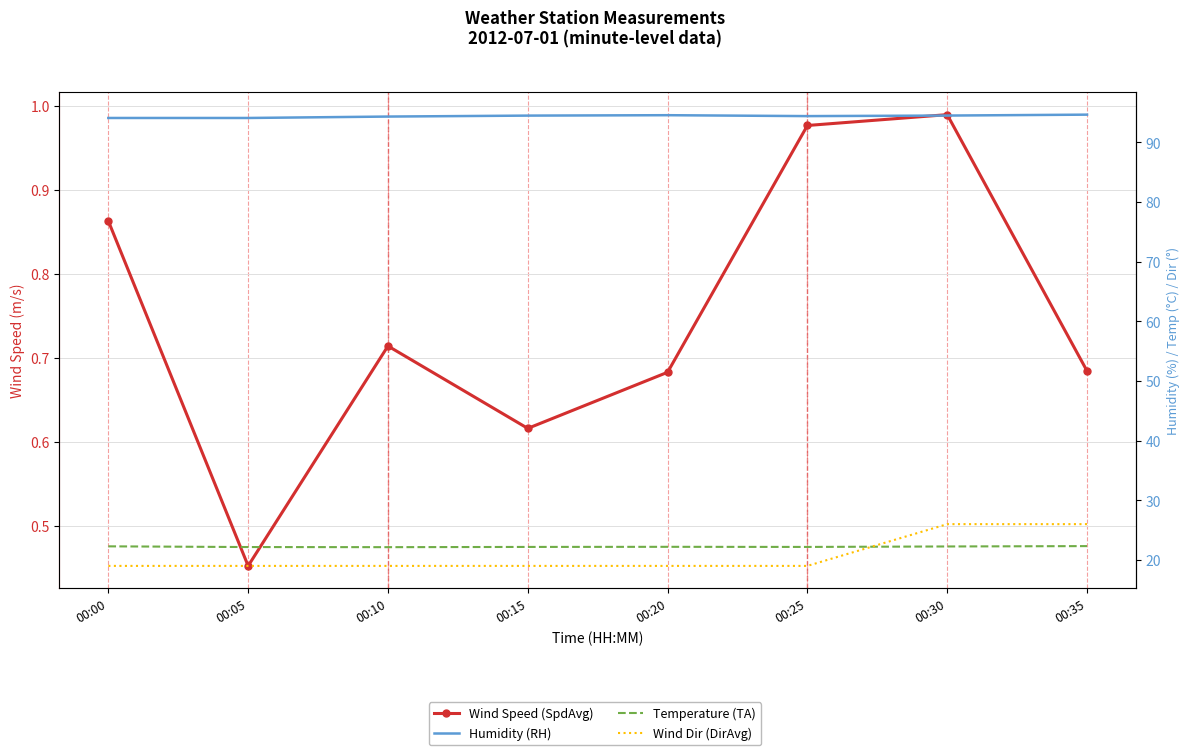

What is the value of the Wind Speed (SpdAvg) point at the 2nd from the left?

0.5